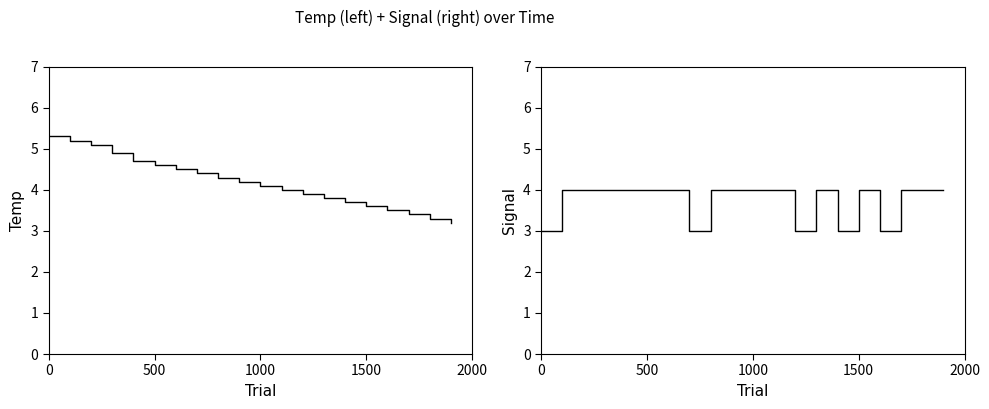

After their last crossing, which series has the higher values: Temp or Signal?

Signal